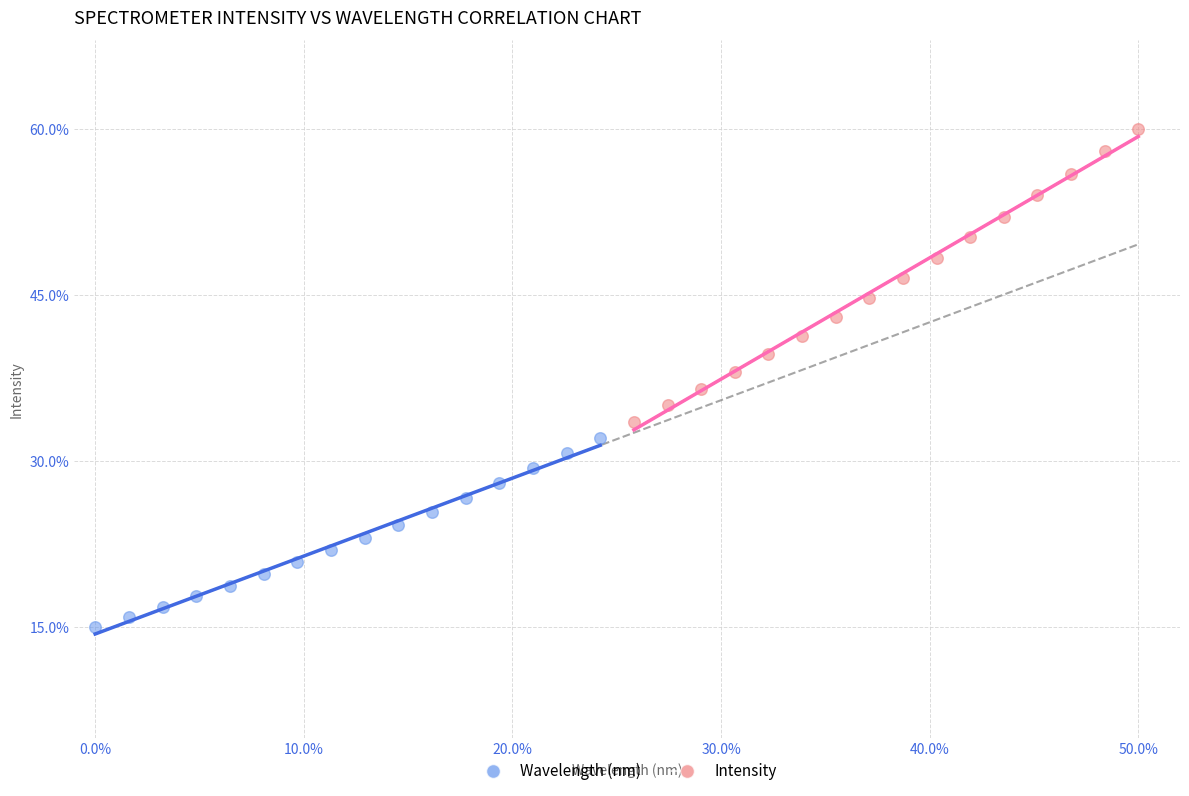

Which series reaches the maximum Y coordinate?

Intensity